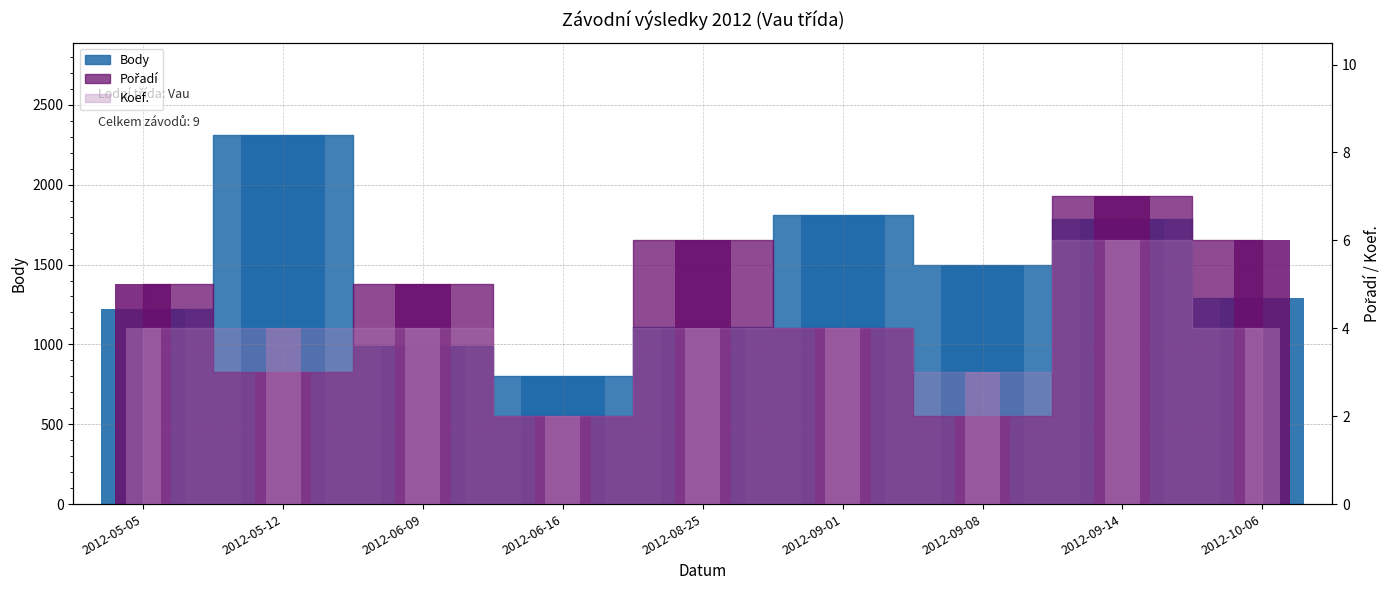

Rank the categories by value from highest to lowest.

2012-05-12, 2012-09-01, 2012-09-14, 2012-09-08, 2012-10-06, 2012-05-05, 2012-08-25, 2012-06-09, 2012-06-16